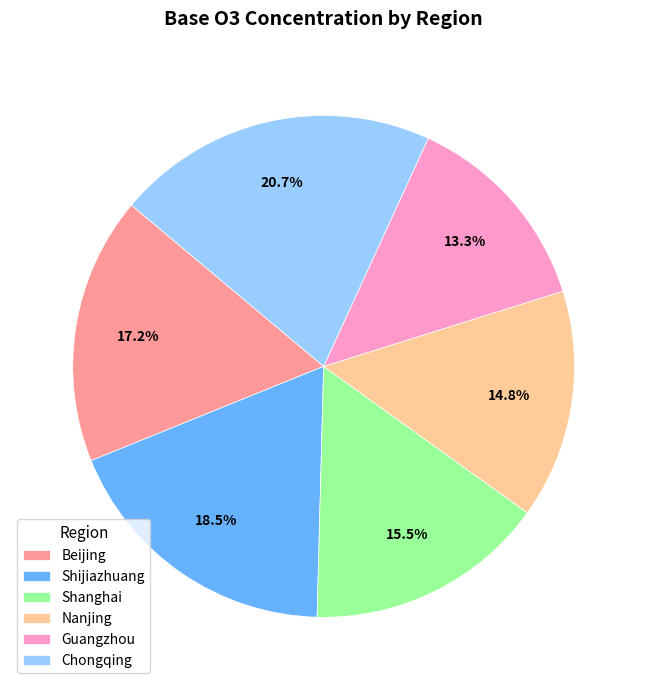

Is there any slice that represents more than half of the pie?

No